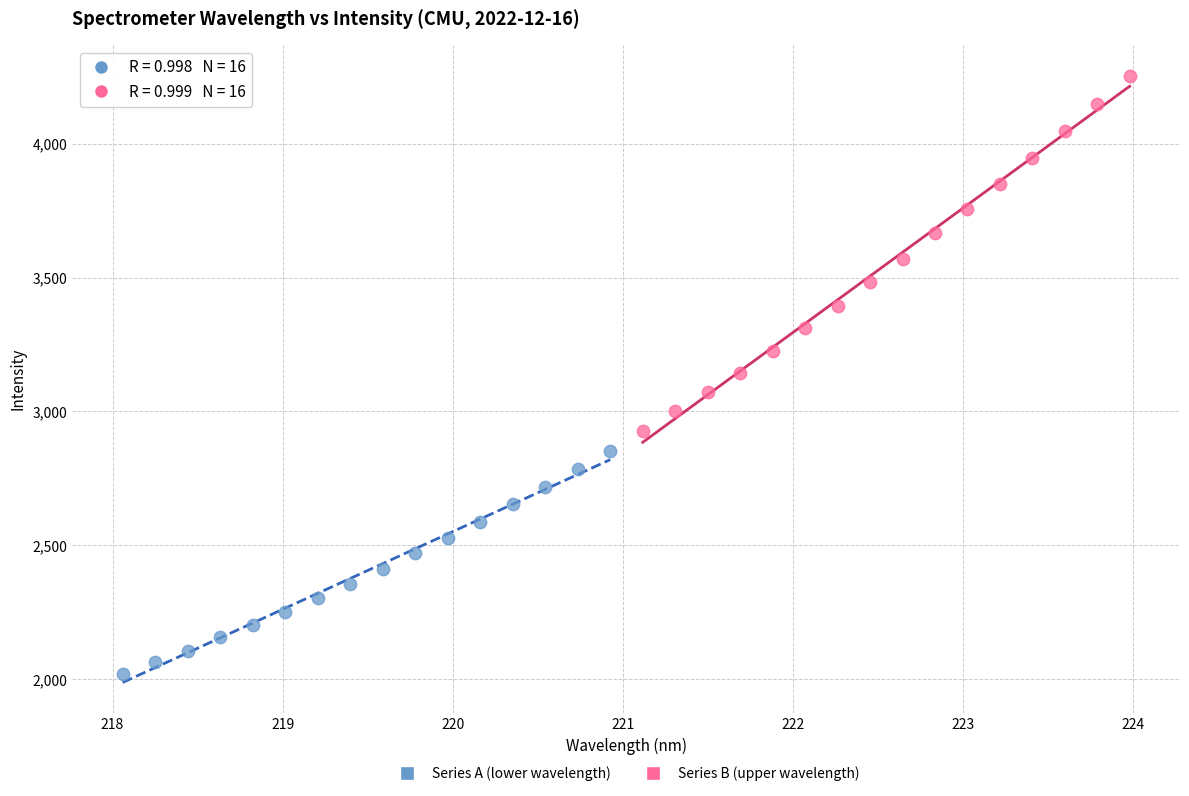

Which series contains the highest Y value?

Series B (upper wavelength)